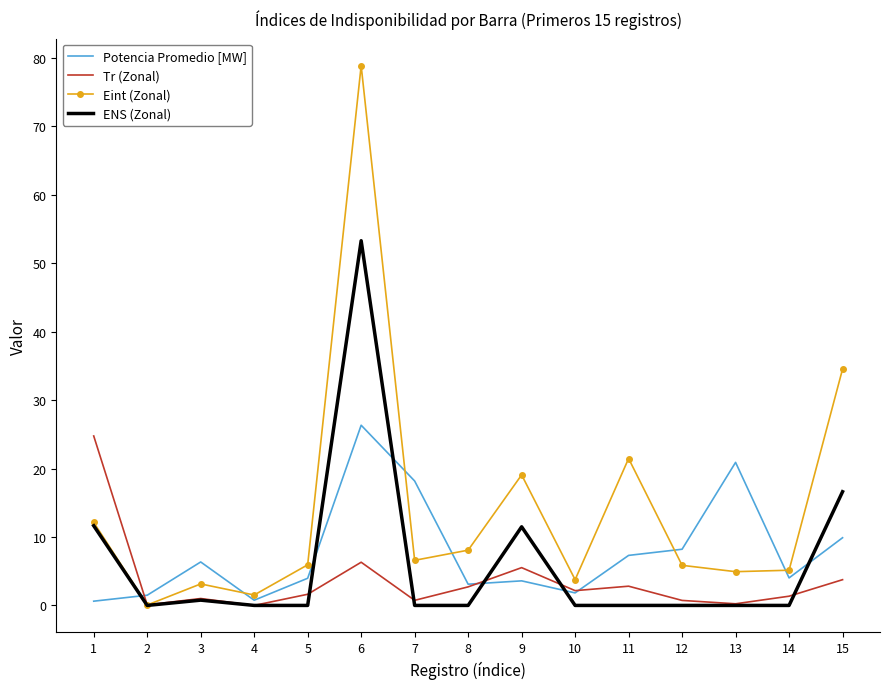

List the series in order of their peak value, lowest first.

Tr (Zonal), Potencia Promedio [MW], ENS (Zonal), Eint (Zonal)